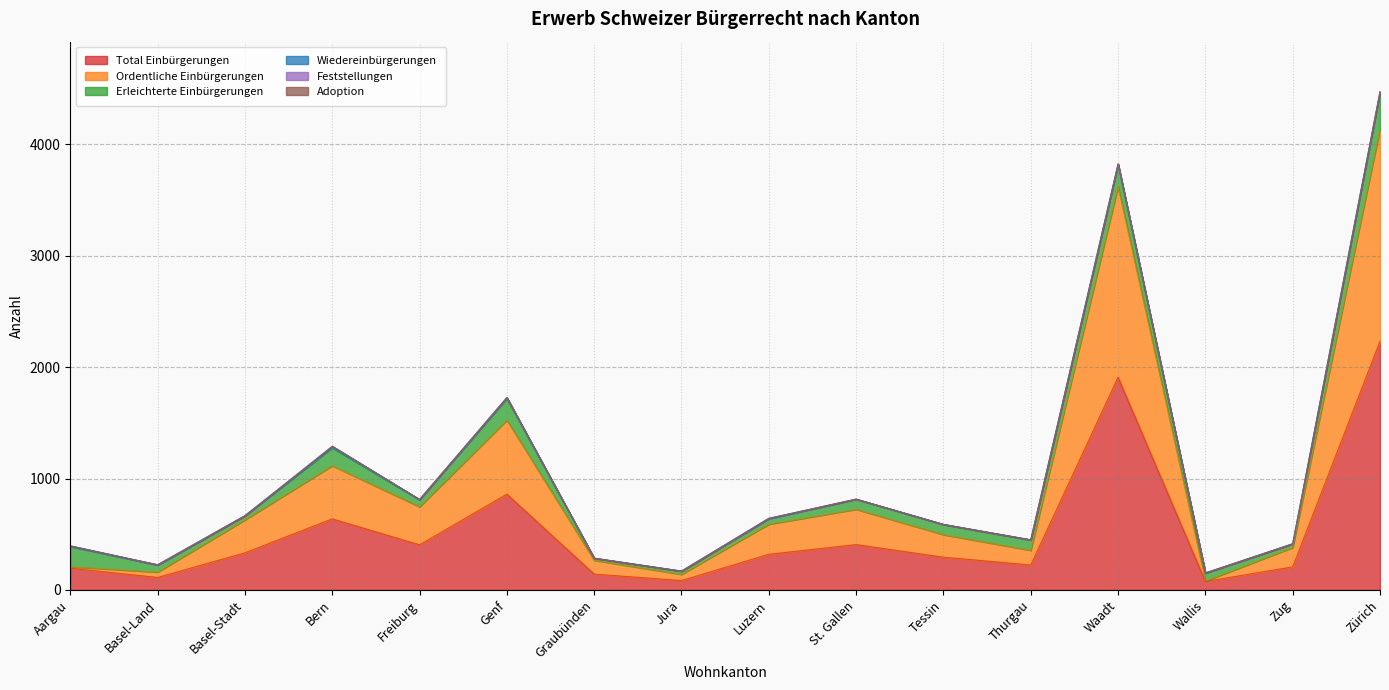

Which series changed the most between Aargau and Freiburg?

Ordentliche Einbürgerungen